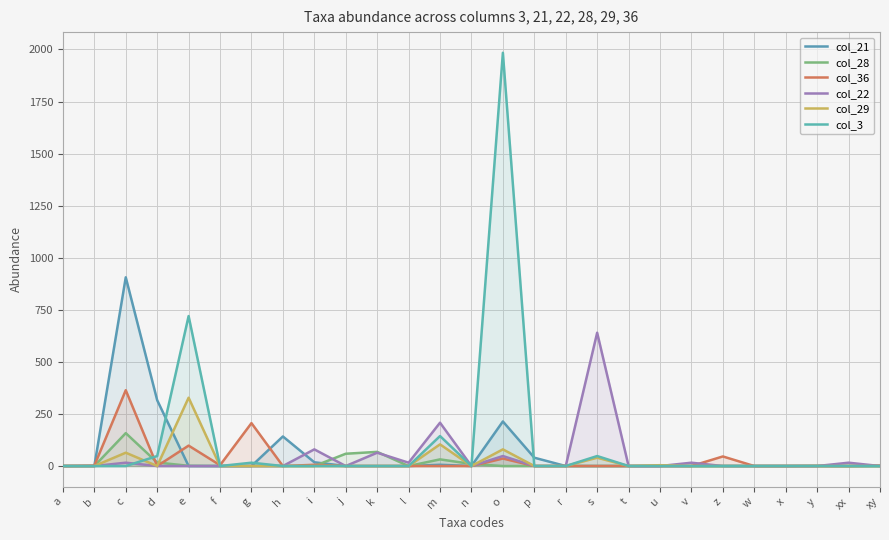

What is the sum of the col_28 values at w and j?

59